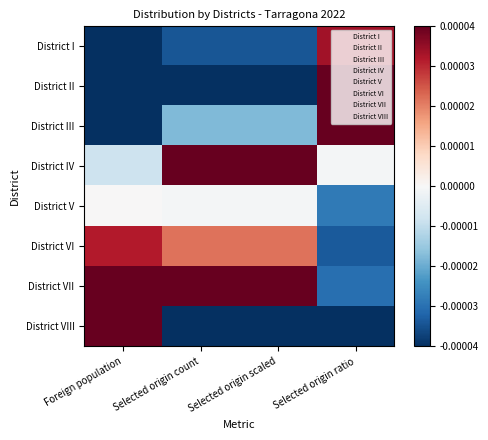

How many series are shown in this chart?

8